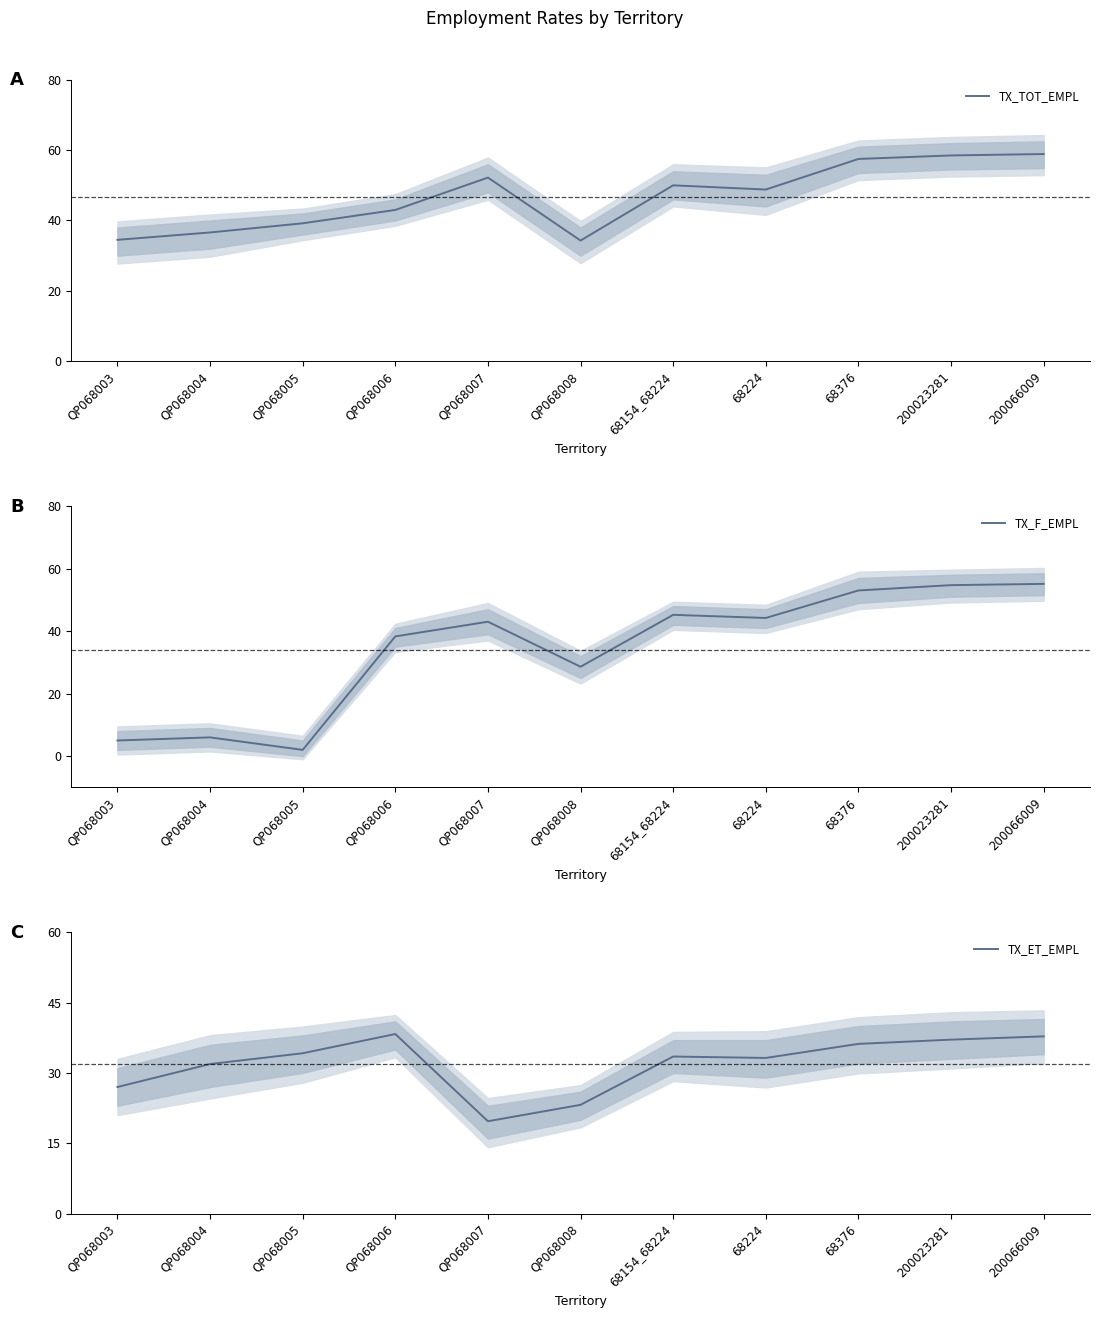

Reading left to right, what are all the values shown in this chart?

TX_TOT_EMPL: QP068003=34.5	QP068004=36.6	QP068005=39.2	QP068006=43.0	QP068007=52.2	QP068008=34.3	68154_68224=50.0	68224=48.8	68376=57.5	200023281=58.5	200066009=58.9
TX_F_EMPL: QP068003=5.0	QP068004=6.0	QP068005=2.0	QP068006=38.3	QP068007=43.0	QP068008=28.6	68154_68224=45.2	68224=44.2	68376=53.0	200023281=54.7	200066009=55.1
TX_ET_EMPL: QP068003=27.0	QP068004=31.9	QP068005=34.2	QP068006=38.3	QP068007=19.7	QP068008=23.2	68154_68224=33.5	68224=33.2	68376=36.2	200023281=37.1	200066009=37.8